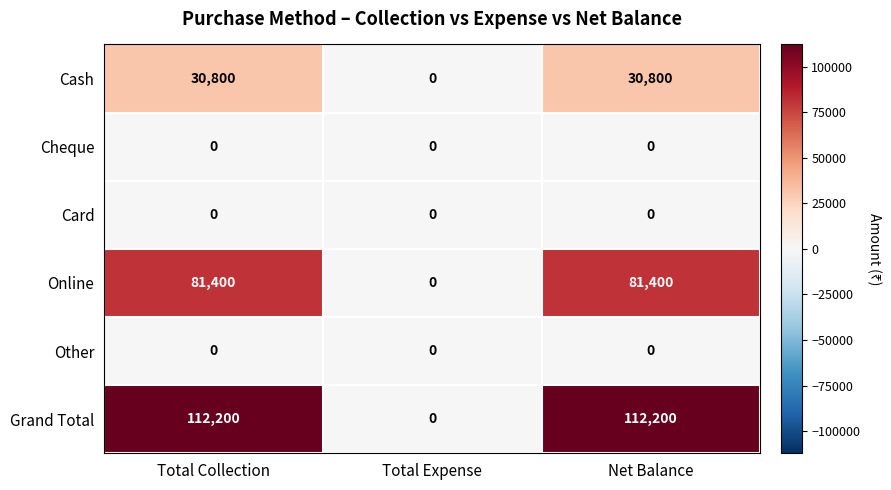

Which series has the largest total across all categories?

Grand Total